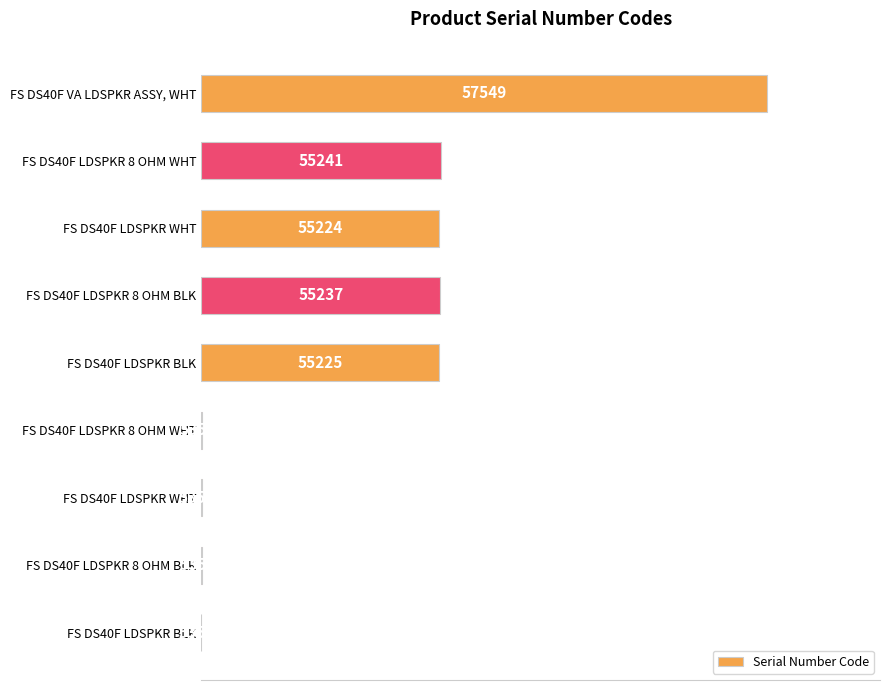

What is the difference between the maximum and minimum values?

100.0